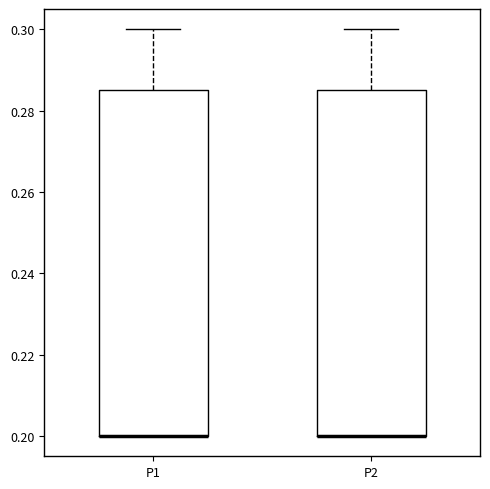

Reading left to right, read every box against the y-axis: the position of its median line, the range the box covers, and the ends of its whiskers. The values are not printed on the chart, so give them approximately, as read against the axis.

P1: median 0.200 (drawn on the box's lower edge), box 0.200 to 0.286, whiskers 0.200 to 0.300
P2: median 0.200 (drawn on the box's lower edge), box 0.200 to 0.286, whiskers 0.200 to 0.300